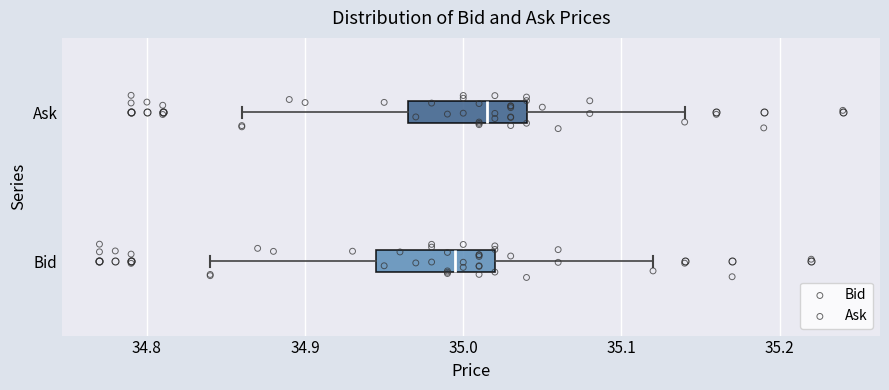

Reading bottom to top, transcribe this box plot: for each box, give where its median line is, the range the box spans, and where its two whiskers end, as read against the x-axis. The values are not printed on the chart, so give them approximately, as read against the axis.

Bid: median 35.00, box 34.95 to 35.02, whiskers 34.84 to 35.12
Ask: median 35.02, box 34.97 to 35.04, whiskers 34.86 to 35.14